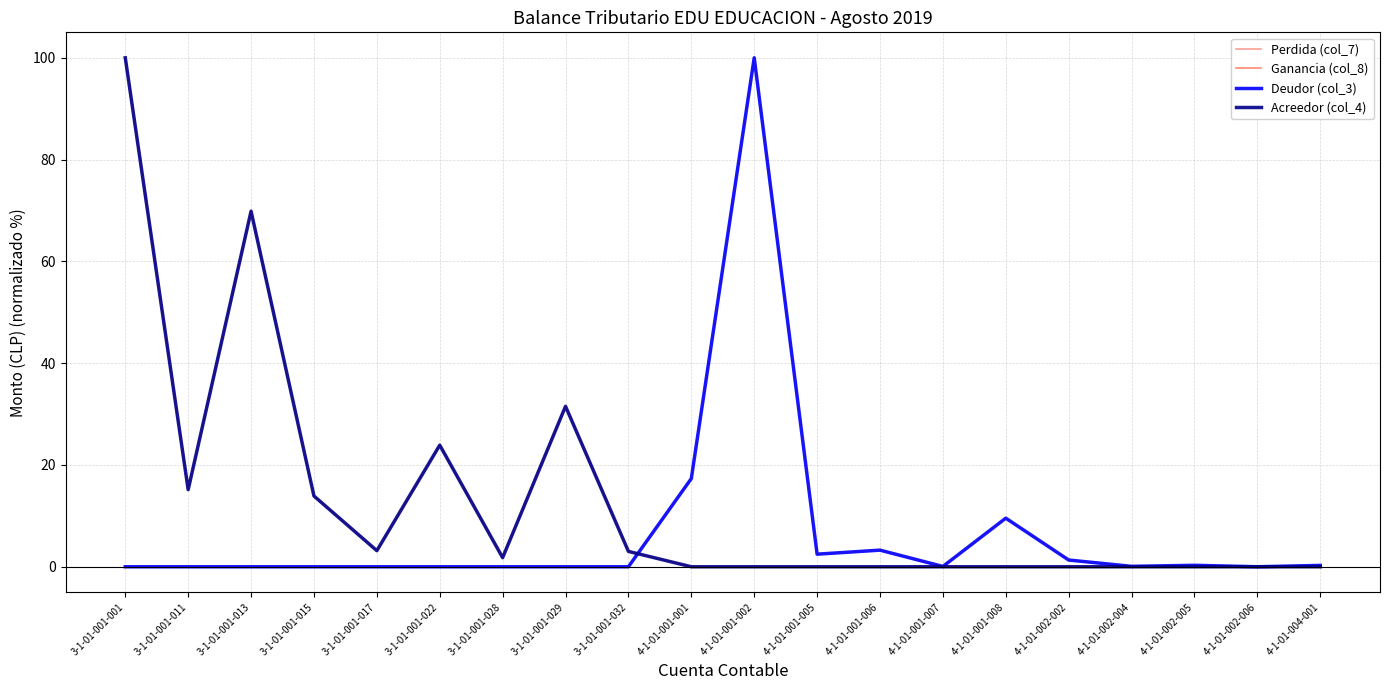

Does the chart have visible grid lines?

Yes